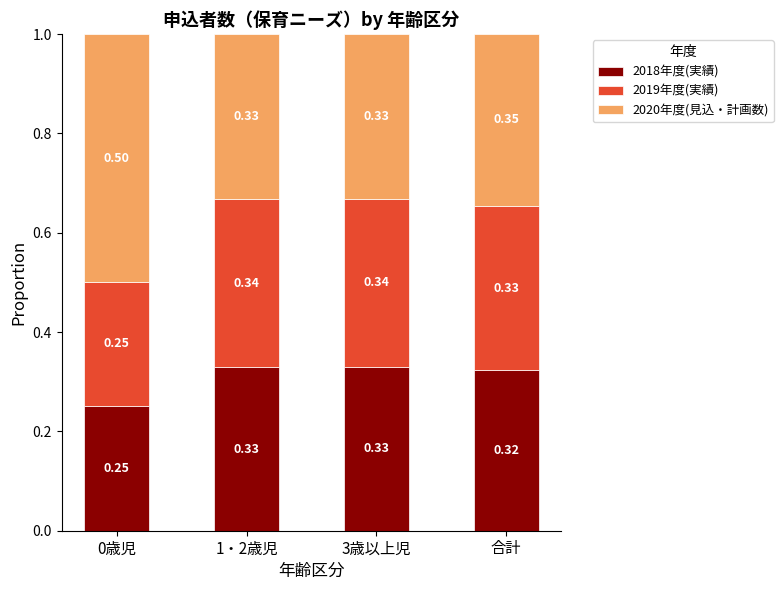

What is the sum of the 2018年度(実績) values at 1・2歳児 and 0歳児?

0.6